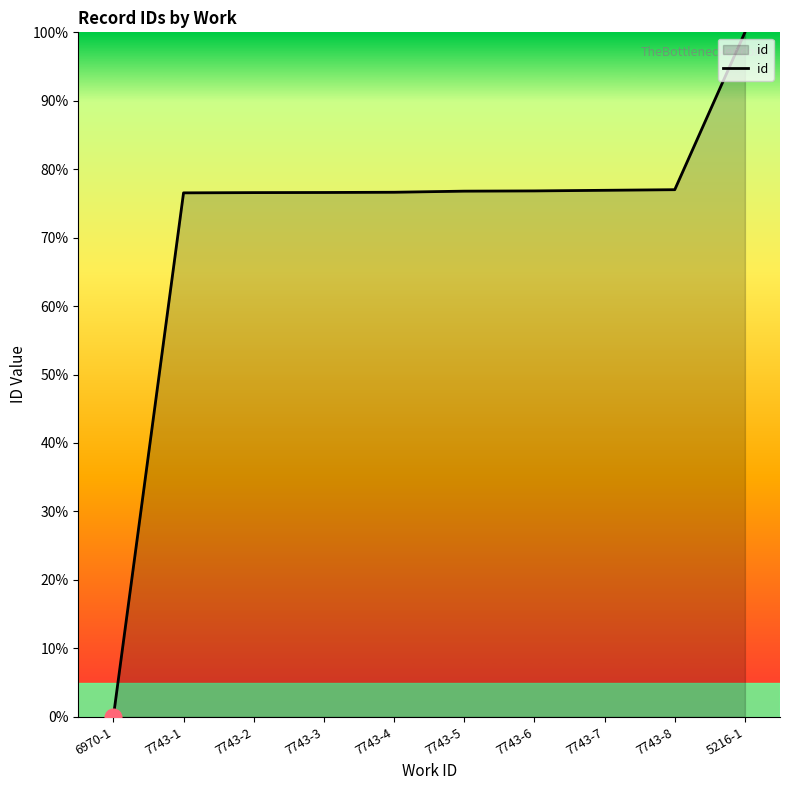

What position from the right is 7743-7?

3